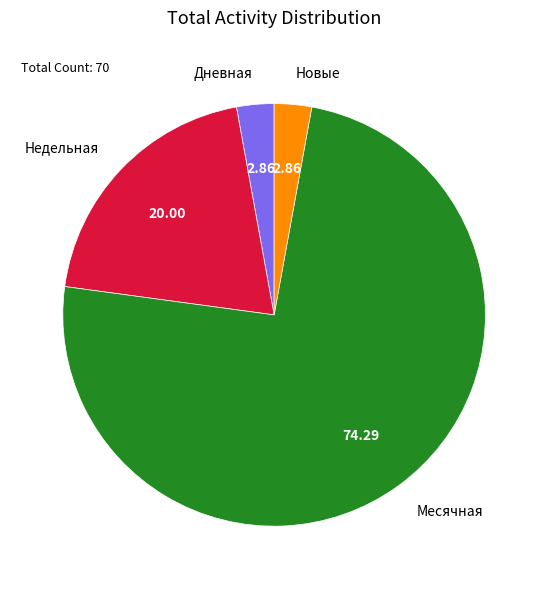

What is the largest slice in the pie chart?

Месячная